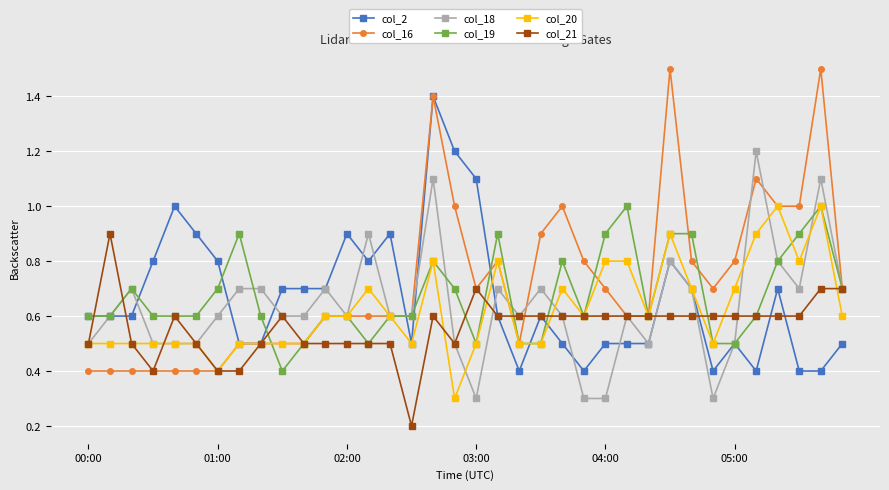

Which series has the largest range (max minus min)?

col_16